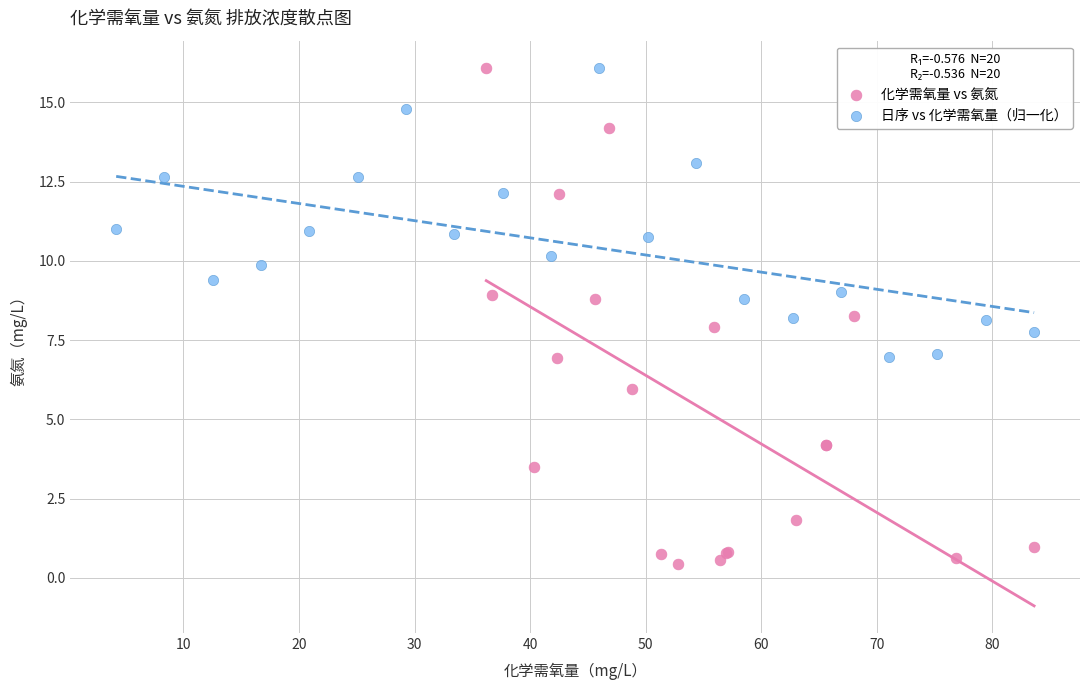

Which series reaches the minimum Y coordinate?

化学需氧量 vs 氨氮